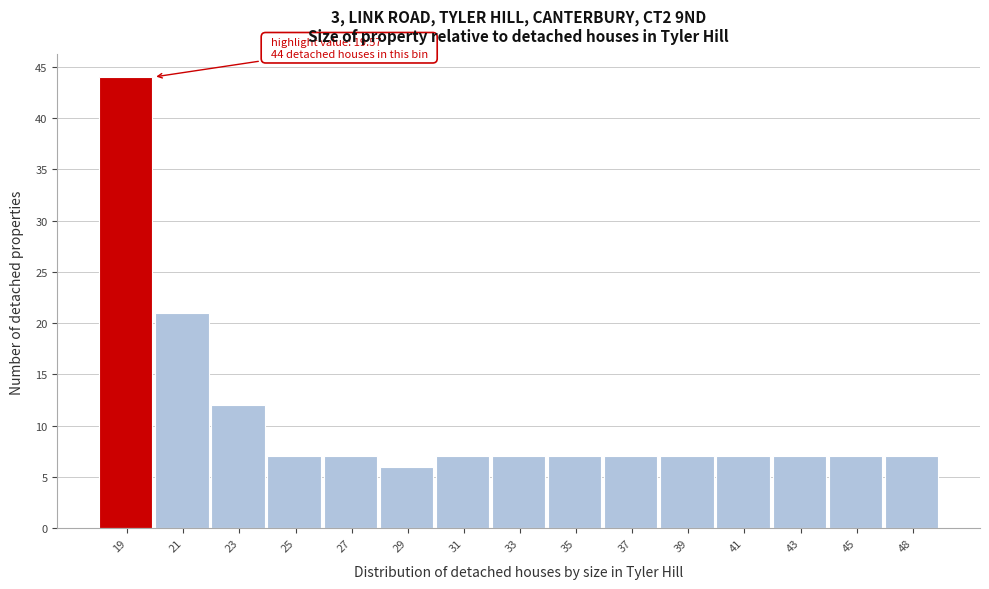

Reading left to right, transcribe all the data shown in this chart.

19=44	21=21	23=12	25=7	27=7	29=6	31=7	33=7	35=7	37=7	39=7	41=7	43=7	45=7	48=7